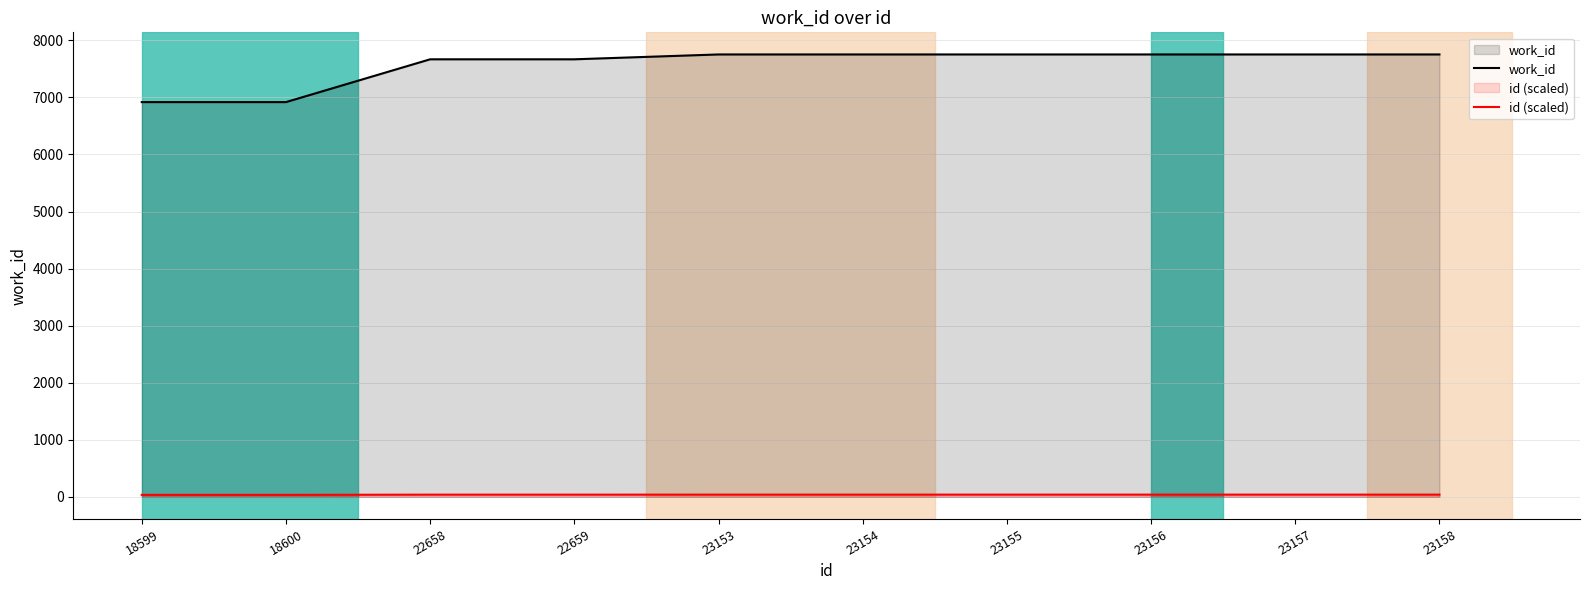

Reading left to right, extract all data points from this chart.

work_id: 18599=6918.0	18600=6918.0	22658=7668.0	22659=7668.0	23153=7753.0	23154=7753.0	23155=7753.0	23156=7753.0	23157=7753.0	23158=7753.0
id (scaled): 18599=34.6	18600=34.6	22658=38.3	22659=38.3	23153=38.8	23154=38.8	23155=38.8	23156=38.8	23157=38.8	23158=38.8